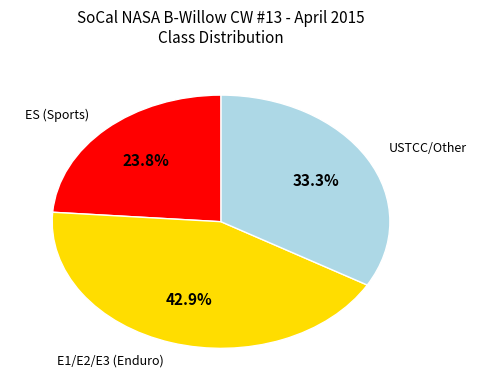

Which category has the smallest portion of the pie?

ES (Sports)